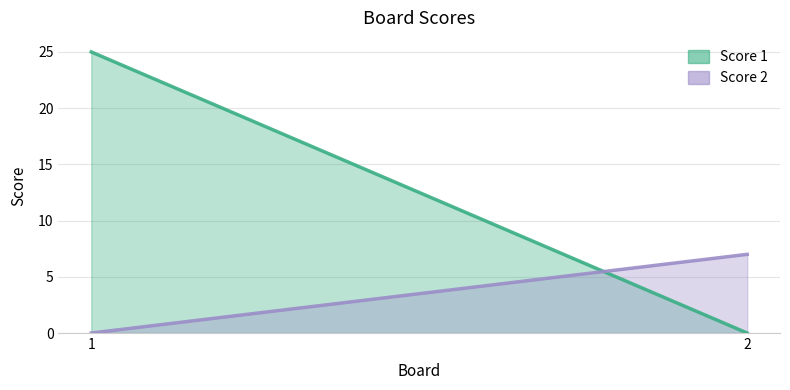

Reading left to right, list all the values displayed in this chart.

Score 1: 1=25	2=0
Score 2: 1=0	2=7